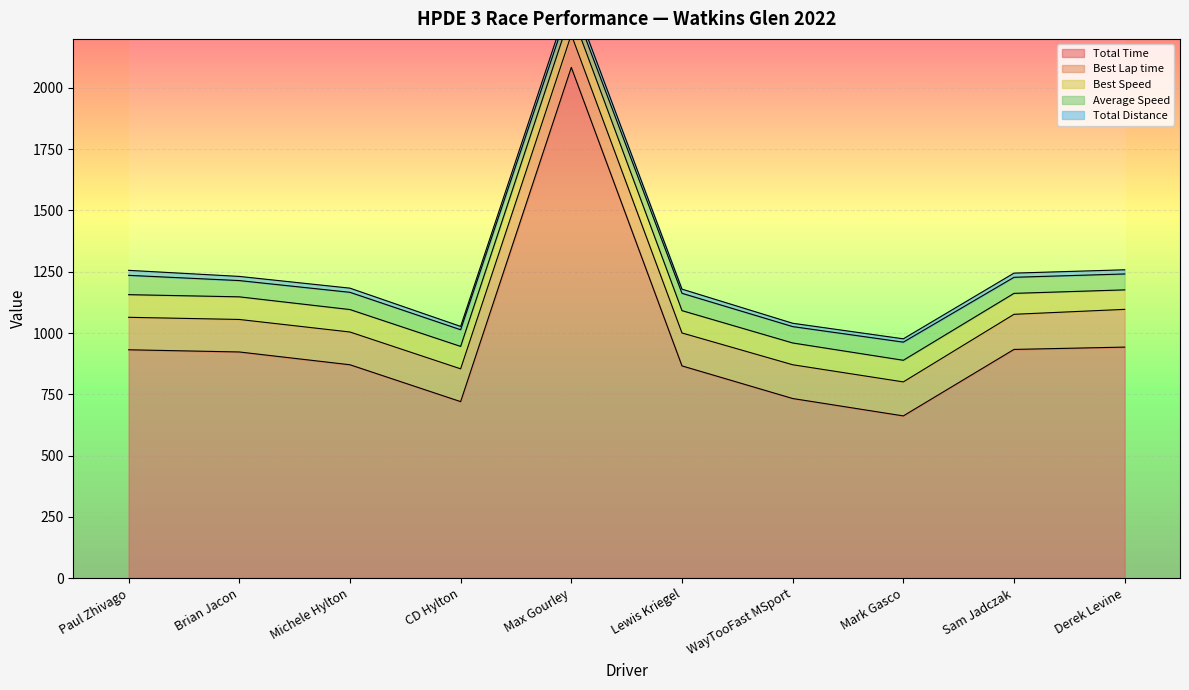

Between CD Hylton and WayTooFast MSport, which series saw the biggest shift?

Total Time